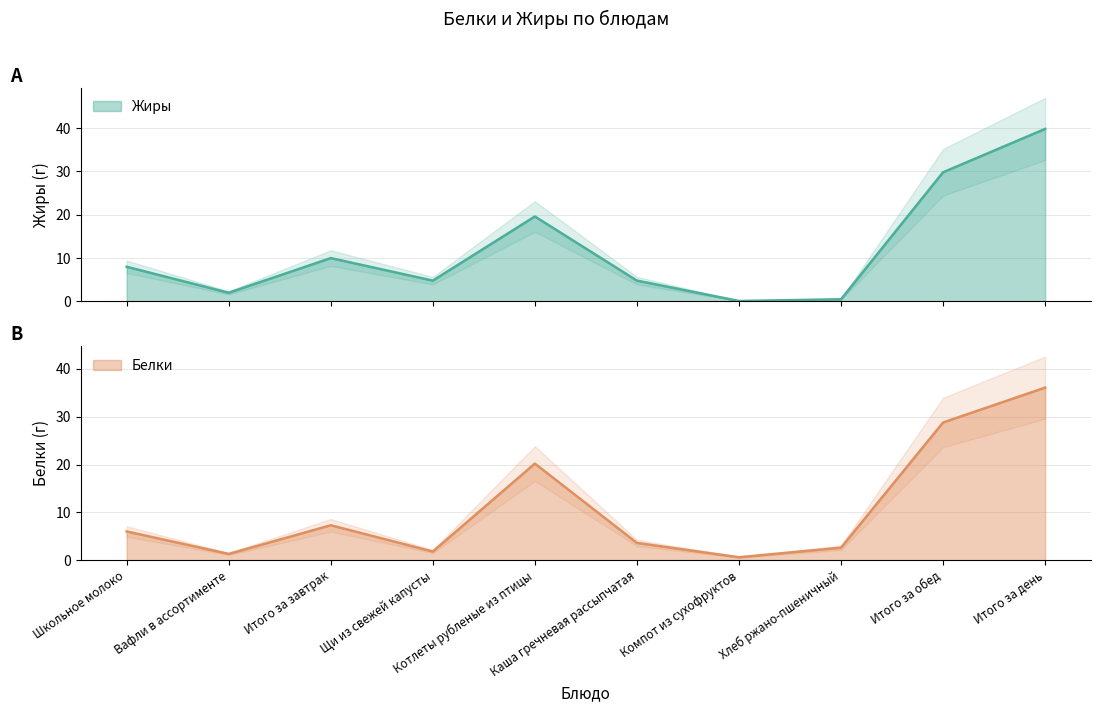

What are all the series names shown in the legend?

Жиры, Белки